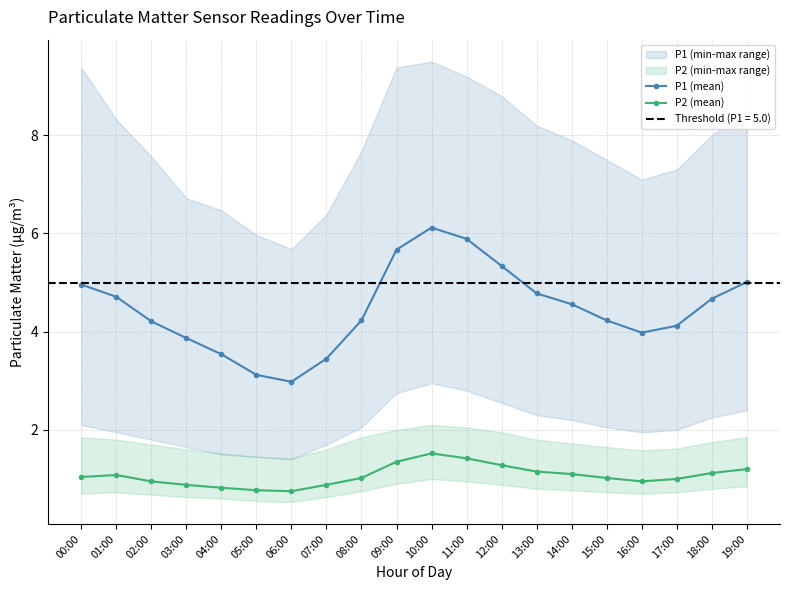

At which category is the sum across all series the highest?

10:00